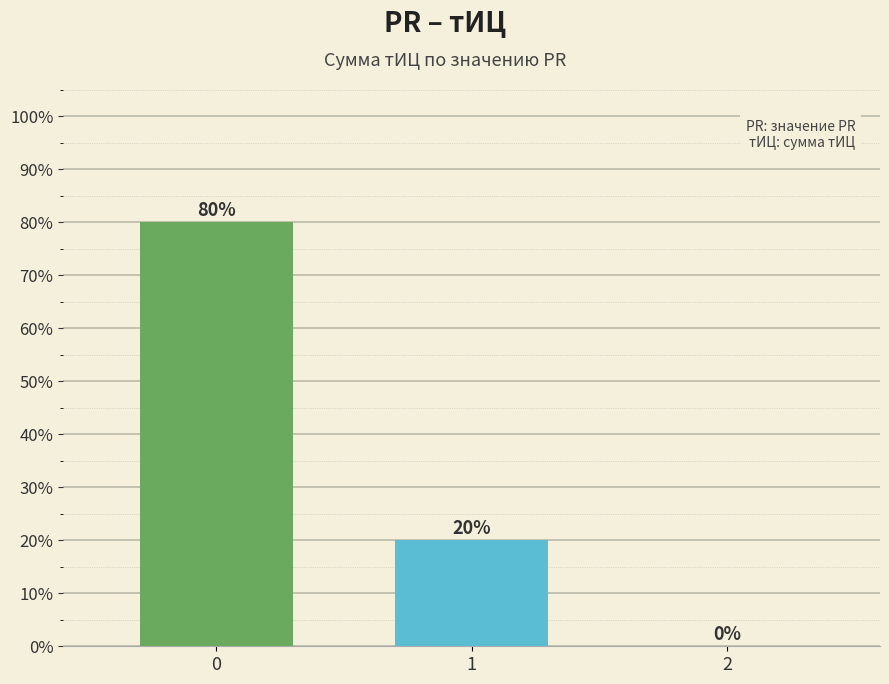

What is the change in value from 1 to 2?

-20